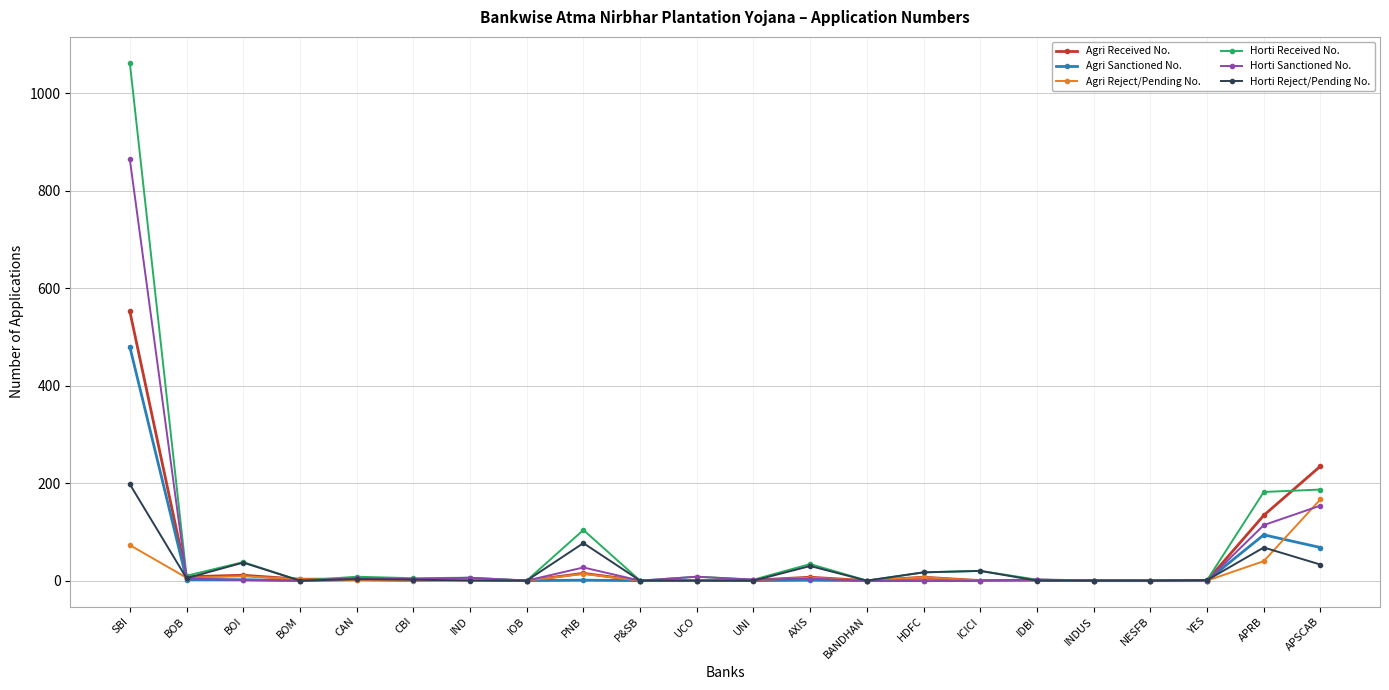

What are all the series names shown in the legend?

Agri Received No., Agri Sanctioned No., Agri Reject/Pending No., Horti Received No., Horti Sanctioned No., Horti Reject/Pending No.